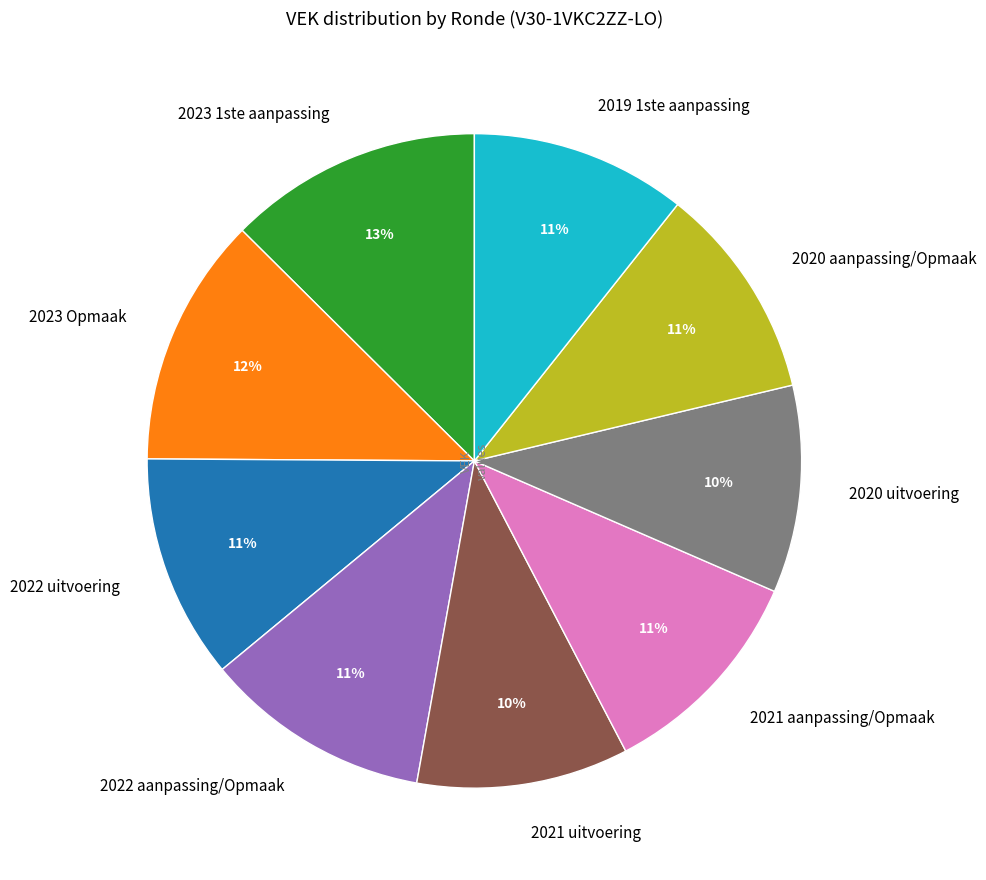

Is the sum of 2020 uitvoering and 2019 1ste aanpassing greater than half?

No